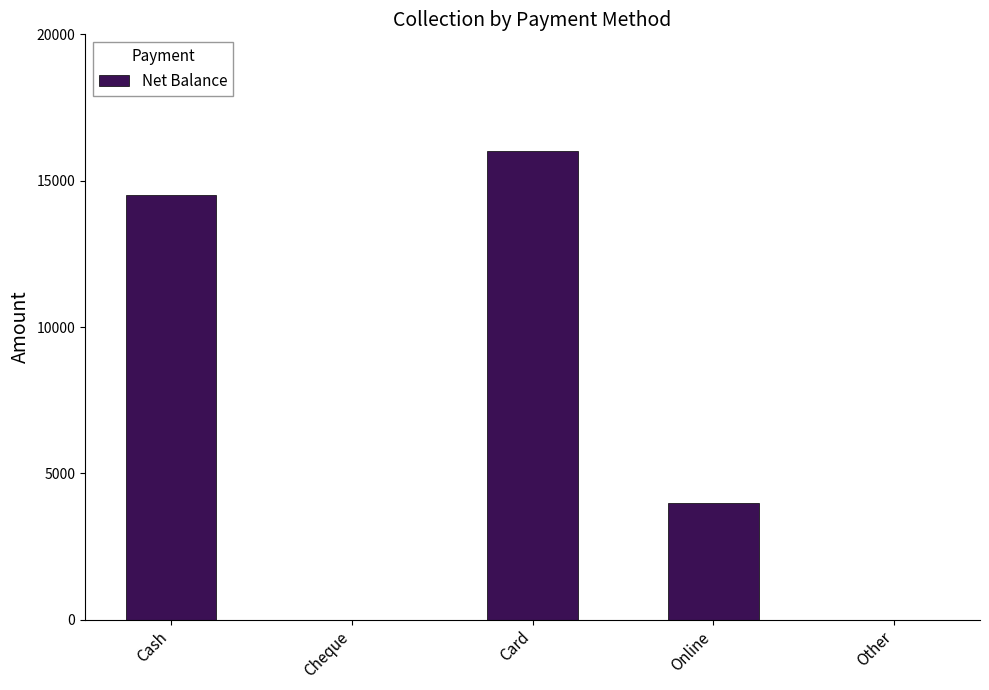

Are the bars grouped side by side (vs. stacked)?

No